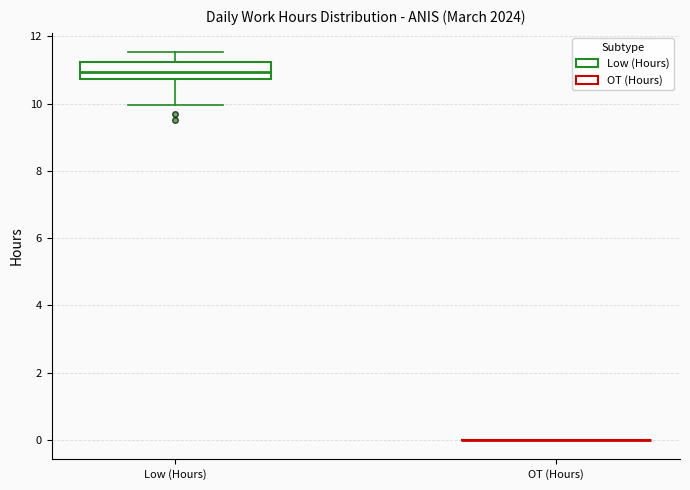

Where does the lower whisker of the box for Low (Hours) end on the y-axis? The values are not printed on the chart, so give them approximately, as read against the axis.

10.0